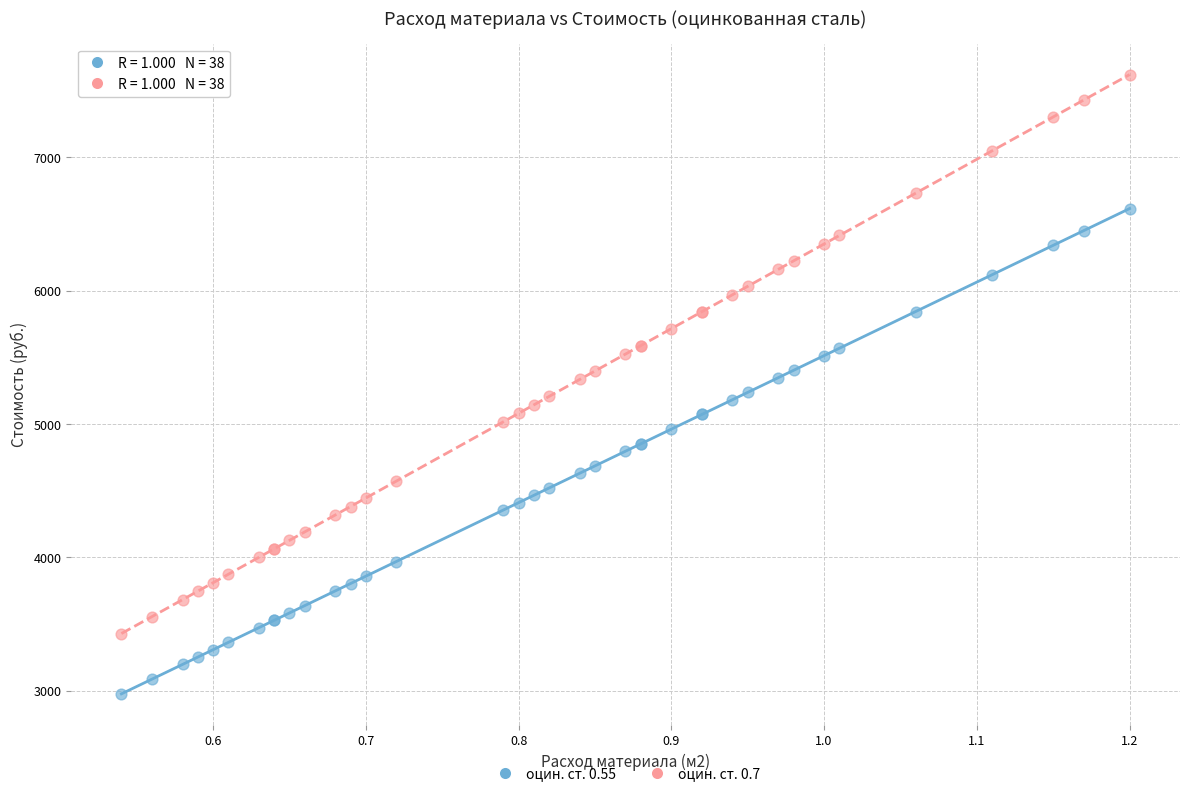

Which series has the widest spread of Y values?

оцин. ст. 0.7